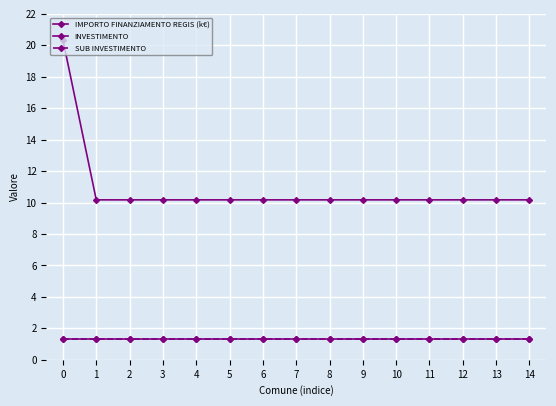

How many data points does each series have?

15